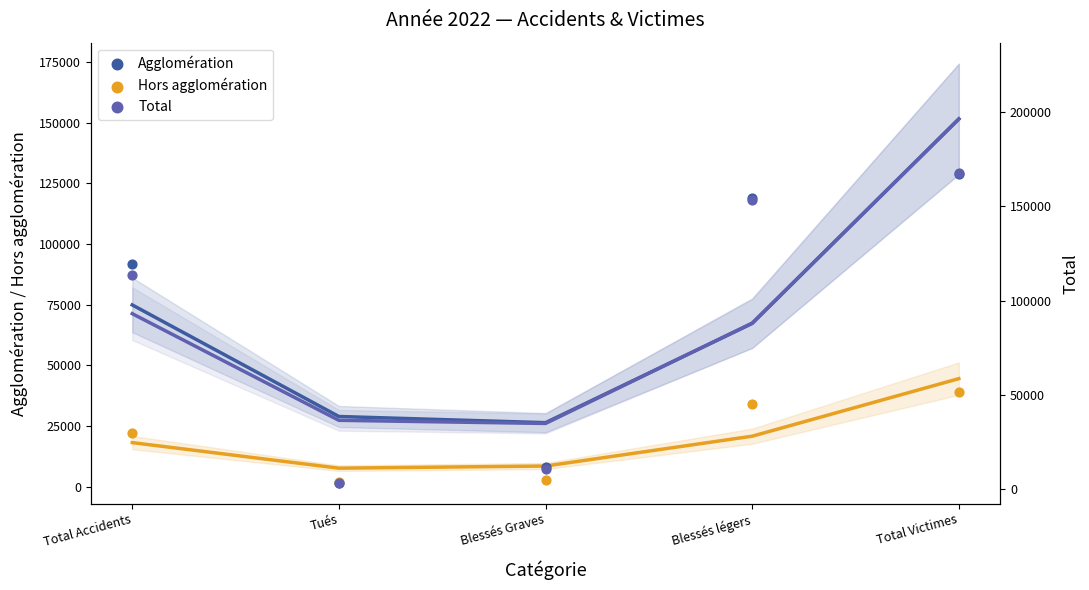

What are all the series names shown in the legend?

Agglomération, Hors agglomération, Total